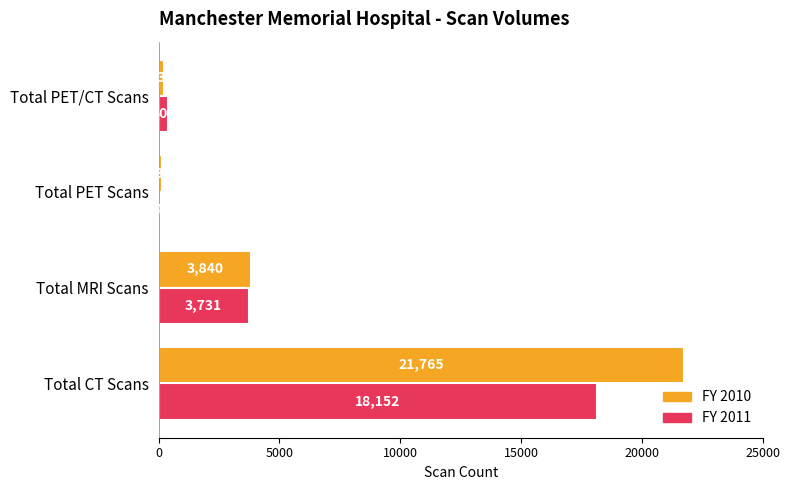

At which label is FY 2011 closest to 9078?

Total MRI Scans